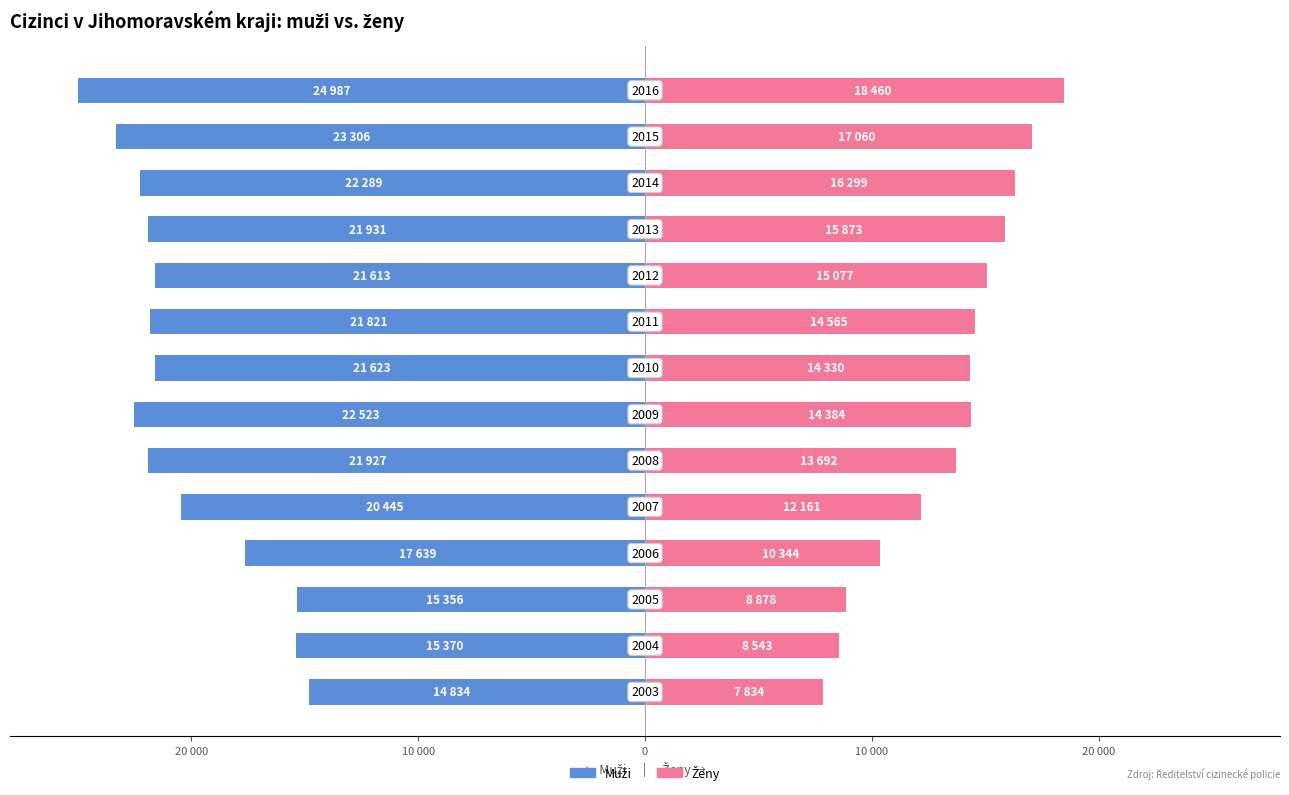

What is the total value across all series at 8?

-7256